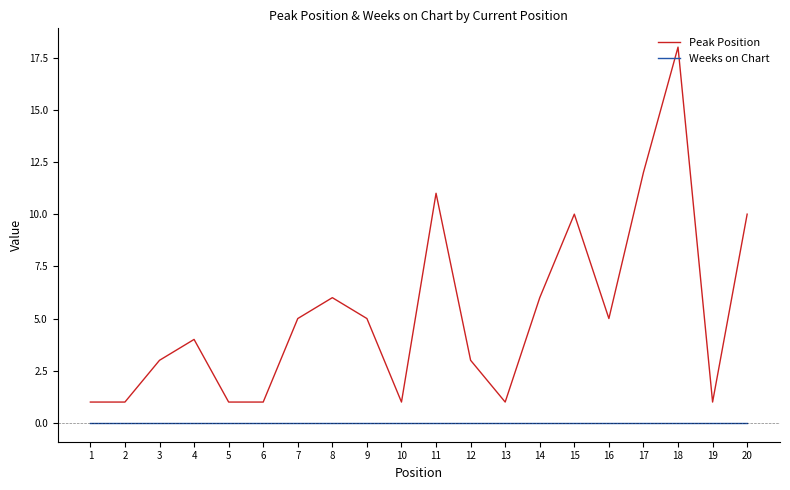

At which category is the sum across all series the highest?

18